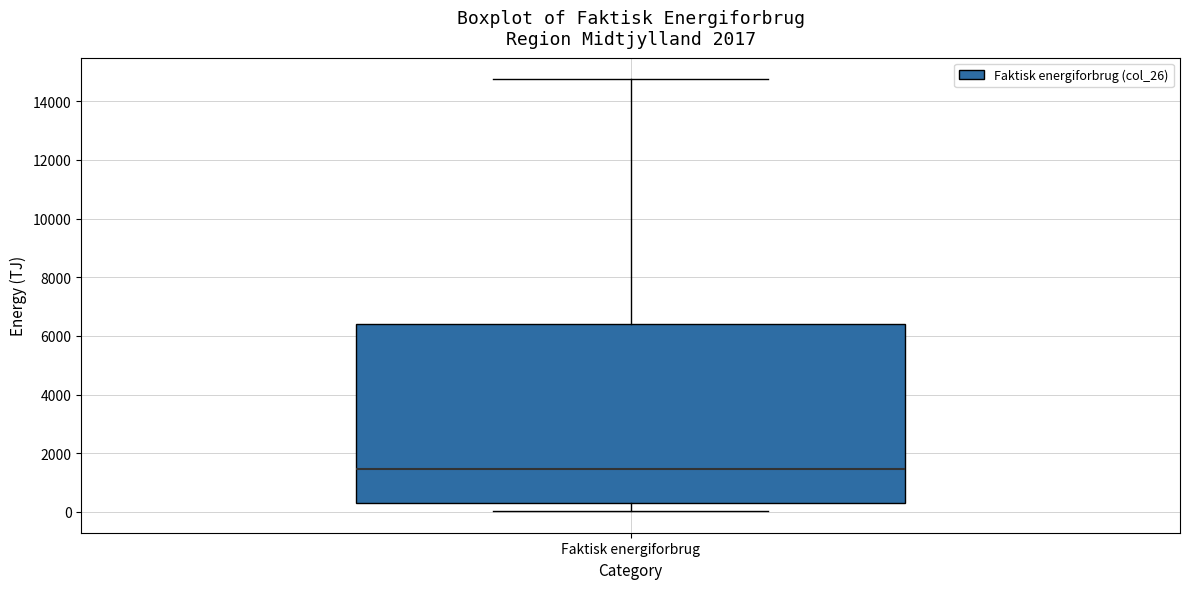

Read this box plot against the y-axis: the position of the median line, the range covered by the box, and the ends of both whiskers. The values are not printed on the chart, so give them approximately, as read against the axis.

median 1400, box 200 to 6400, whiskers 0 to 14800